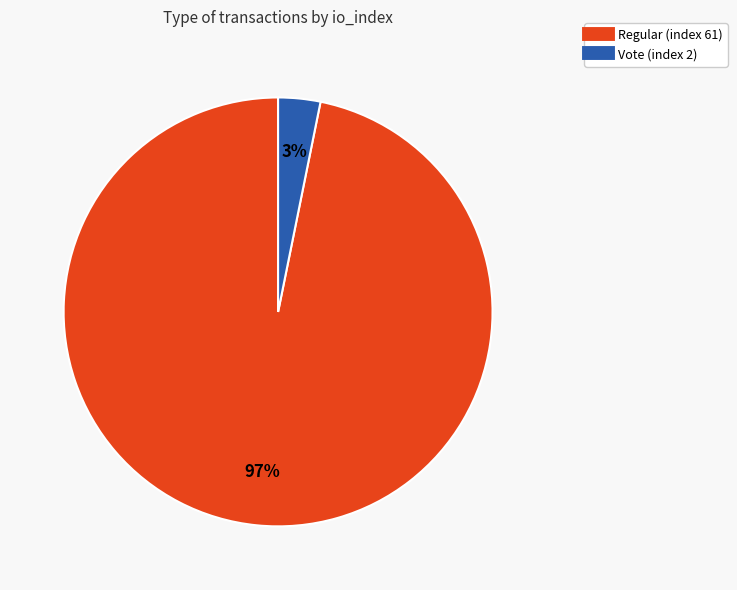

Rank the categories by value from highest to lowest.

Regular (index 61), Vote (index 2)